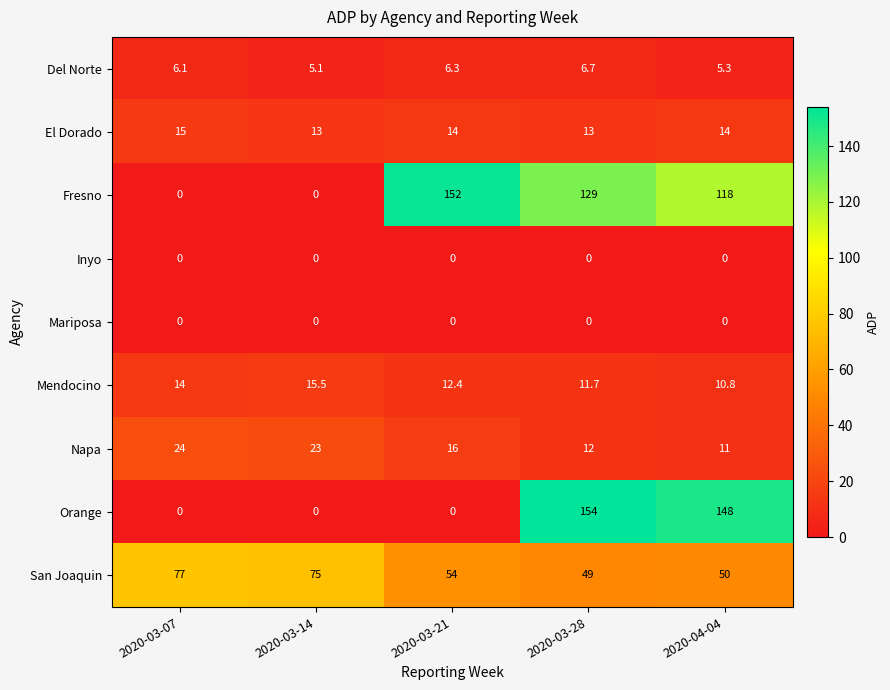

At which label is Mendocino closest to 13?

2020-03-21